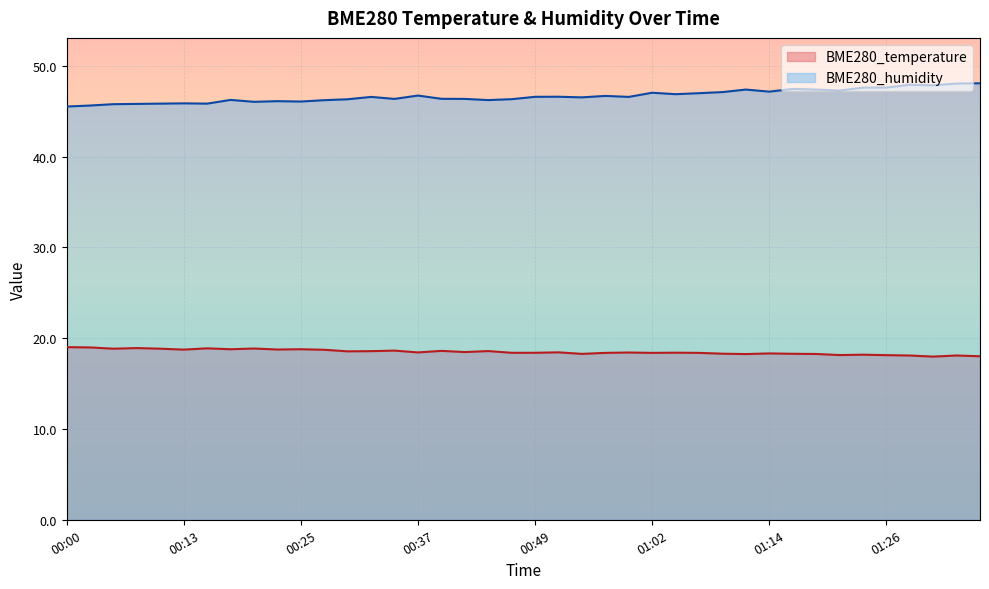

Which series has the largest total across all categories?

BME280_humidity